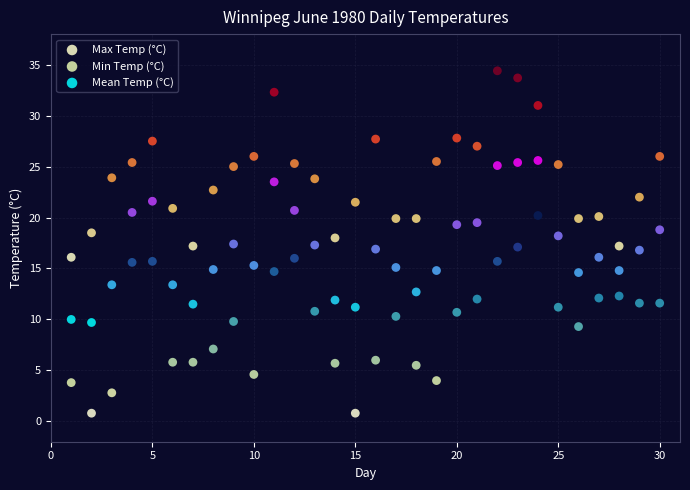

Across all data points, what is the range of Y values (max minus min)?

33.6